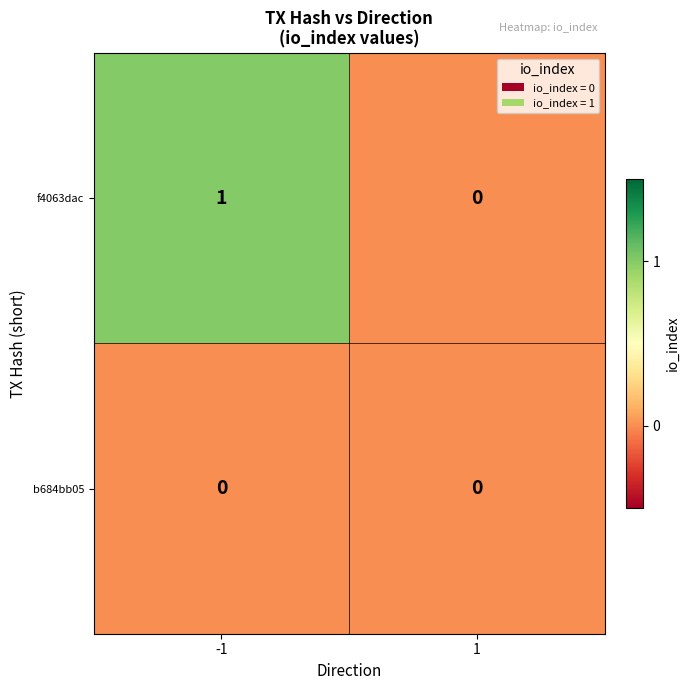

The value of f4063dac at -1 is 1. True or false?

True